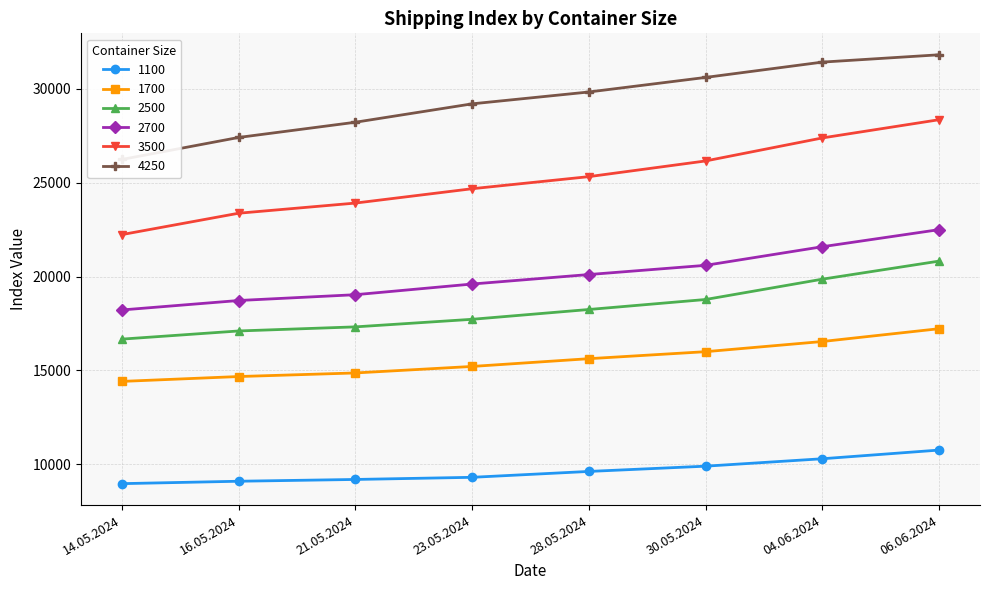

True or false: 1700 and 4250 cross at least once.

False